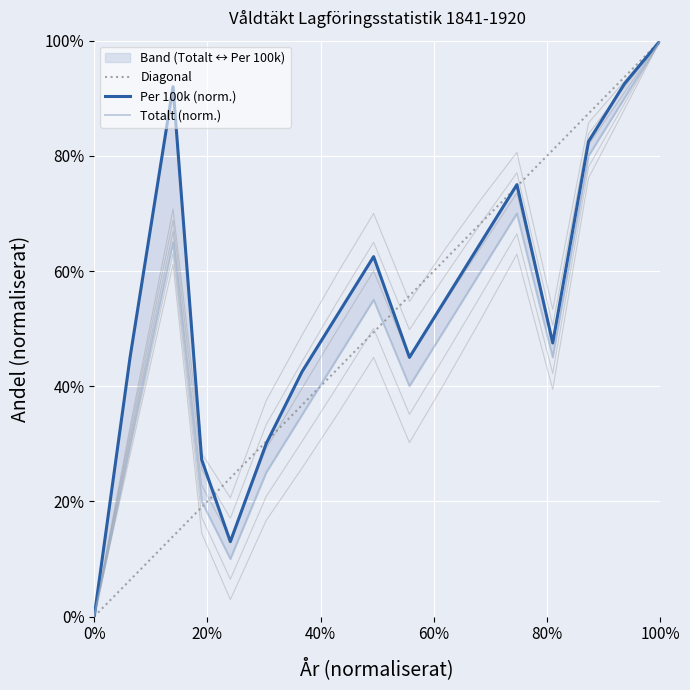

At how many categories does at least one series exceed 0?

16